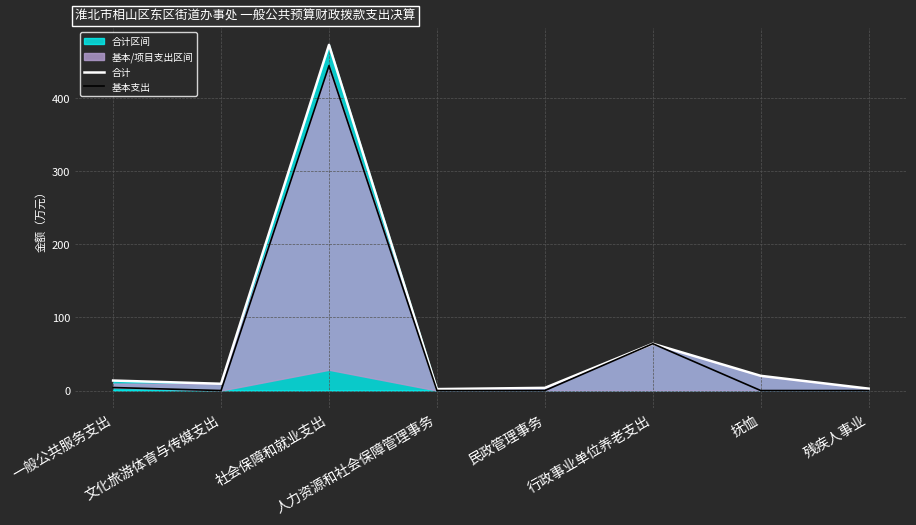

How many lines are shown in the chart?

2